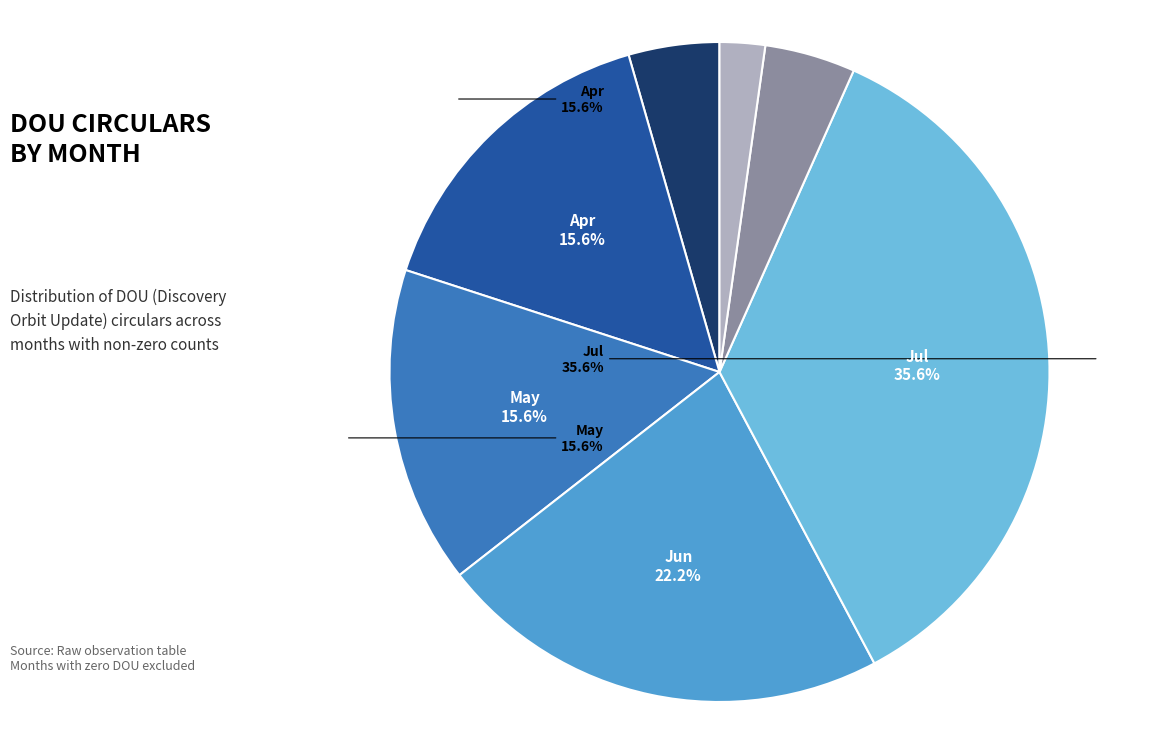

Approximately how many times larger is the value at Sep compared to Jun?

0.1